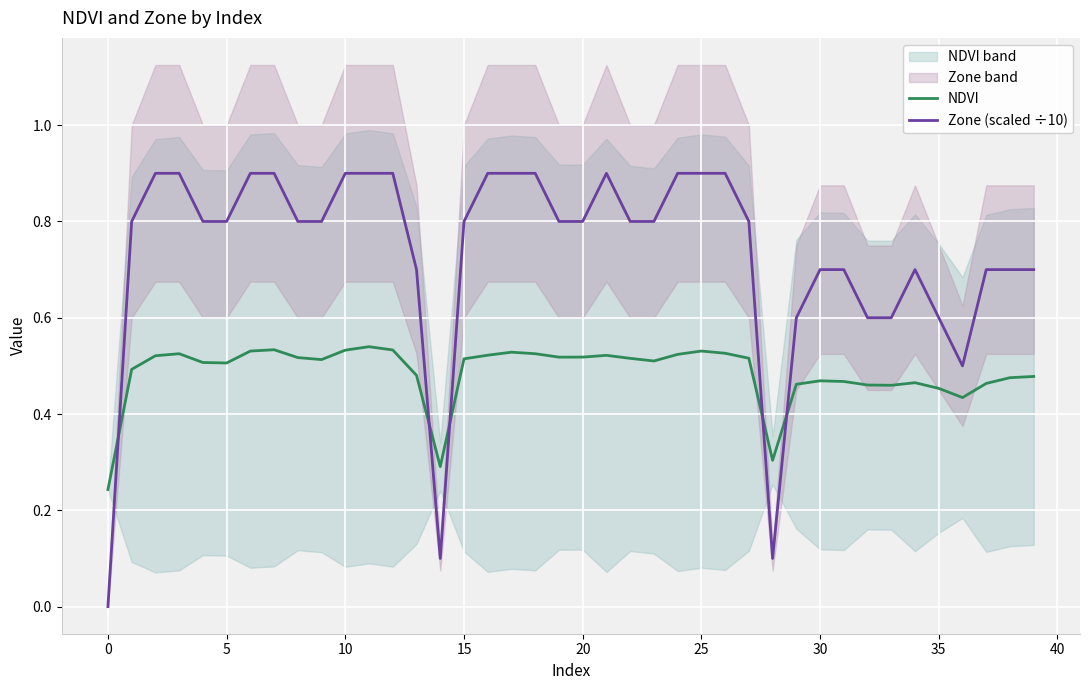

Read the NDVI value at 34.

0.5